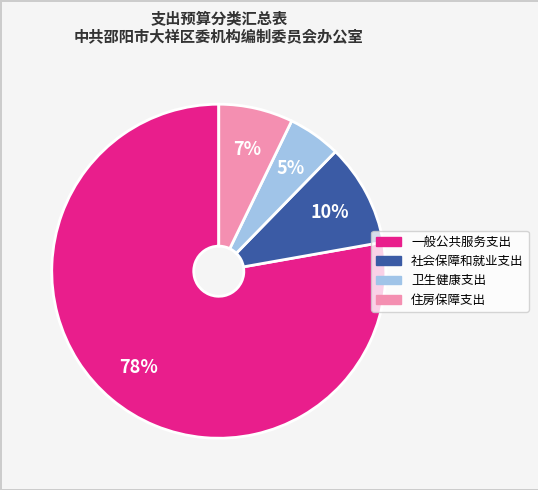

What percentage is the 一般公共服务支出 slice, to the nearest percent?

78%